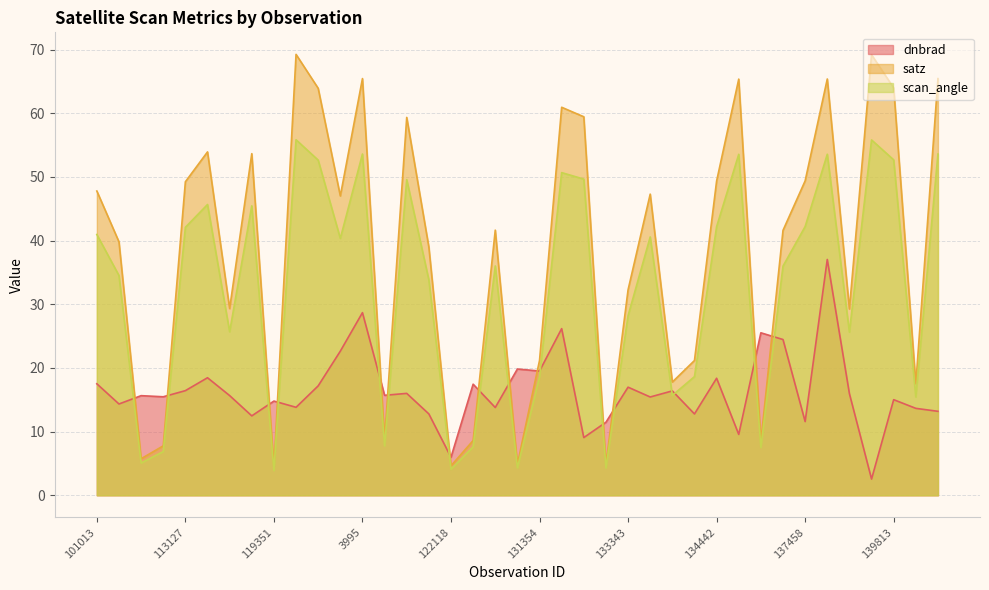

What is the value of the satz point at the 20th from the left?

4.9